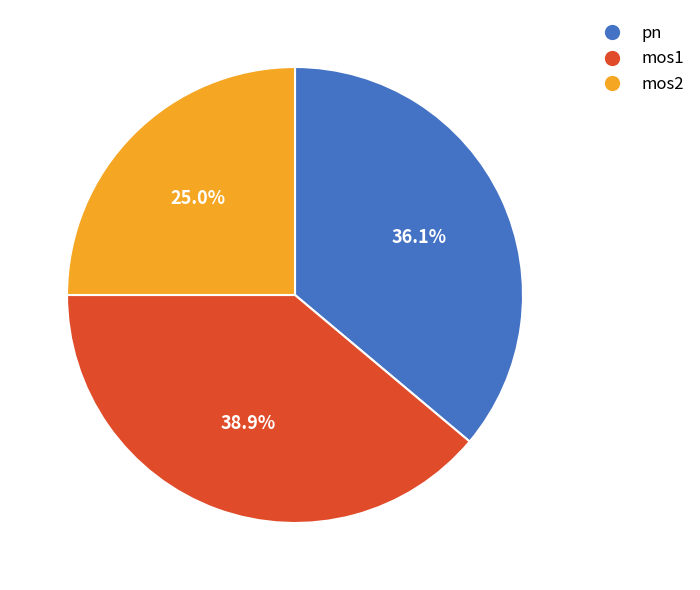

Is there a majority slice in this chart?

No